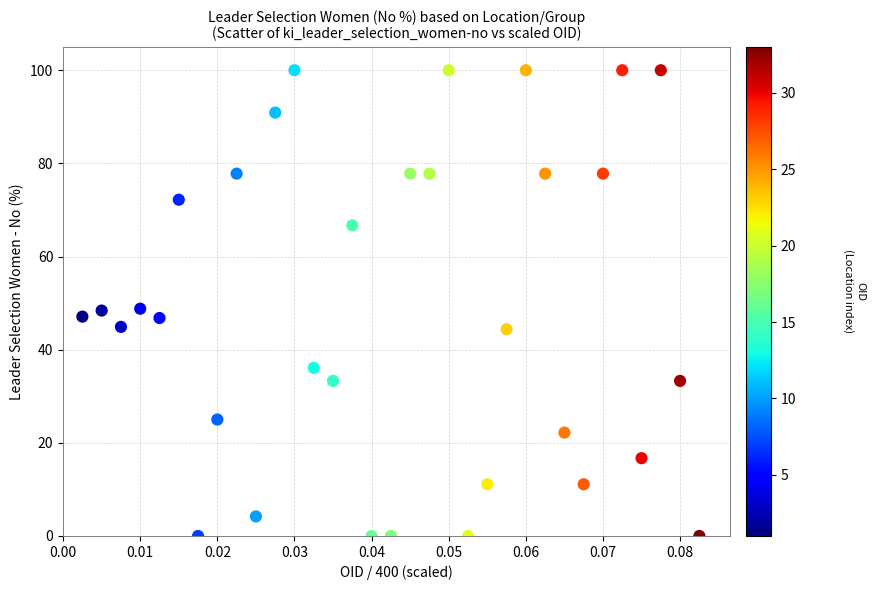

What is the range of Y values (max minus min)?

100.0